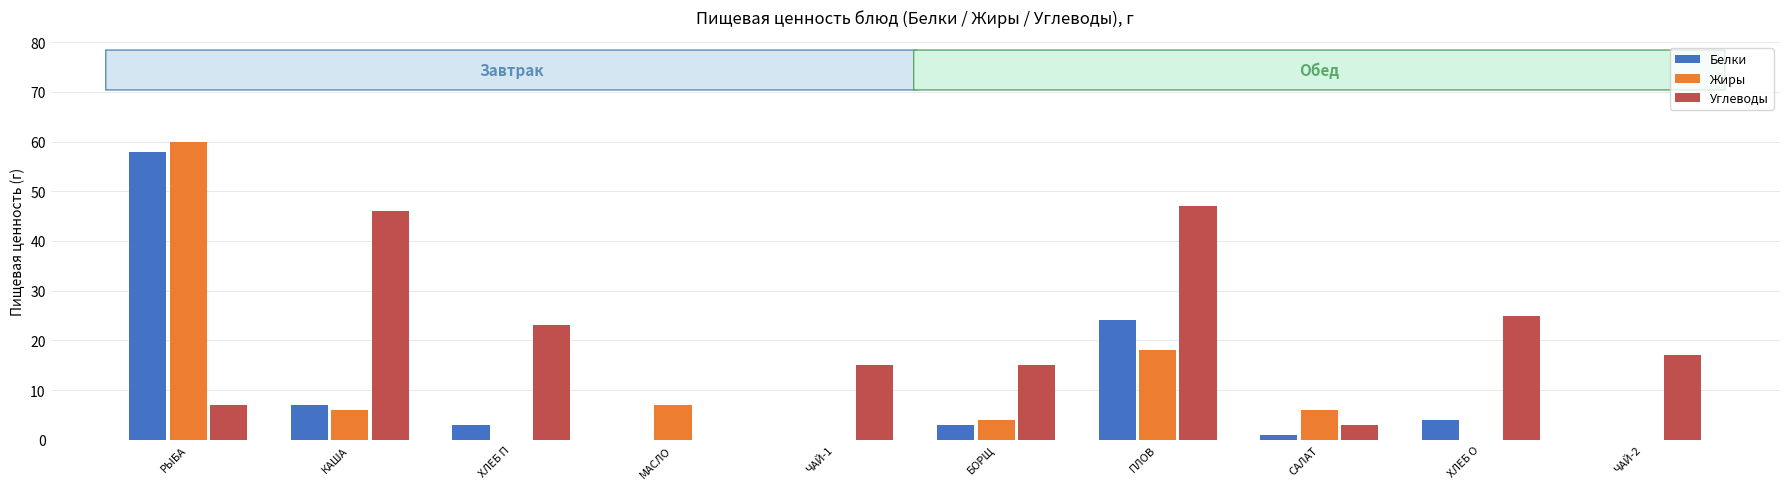

Which label corresponds to the largest value in the chart?

РЫБА